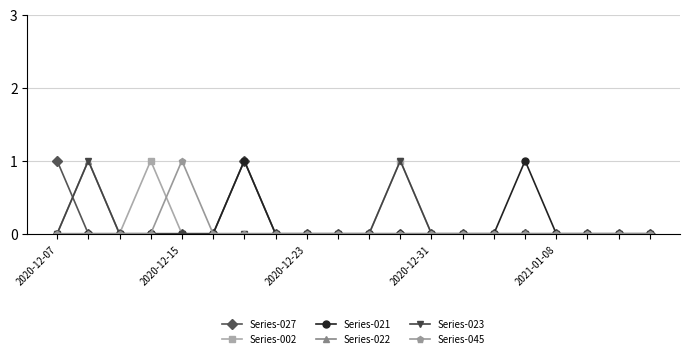

True or false: Series-021 has more than 1 interior local peaks.

True